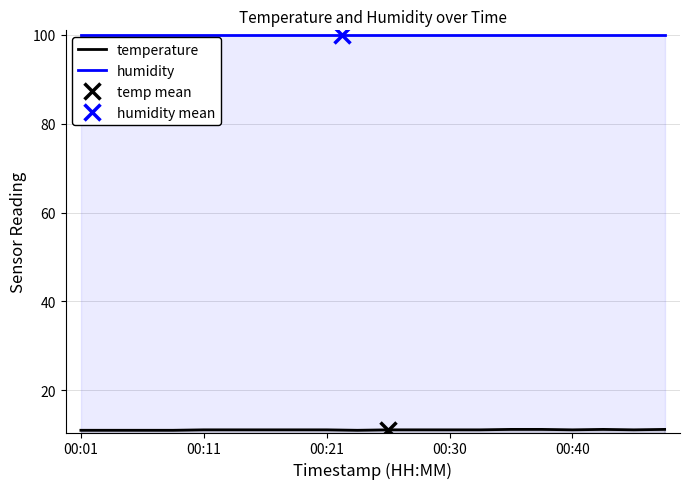

Does the chart have visible grid lines?

Yes